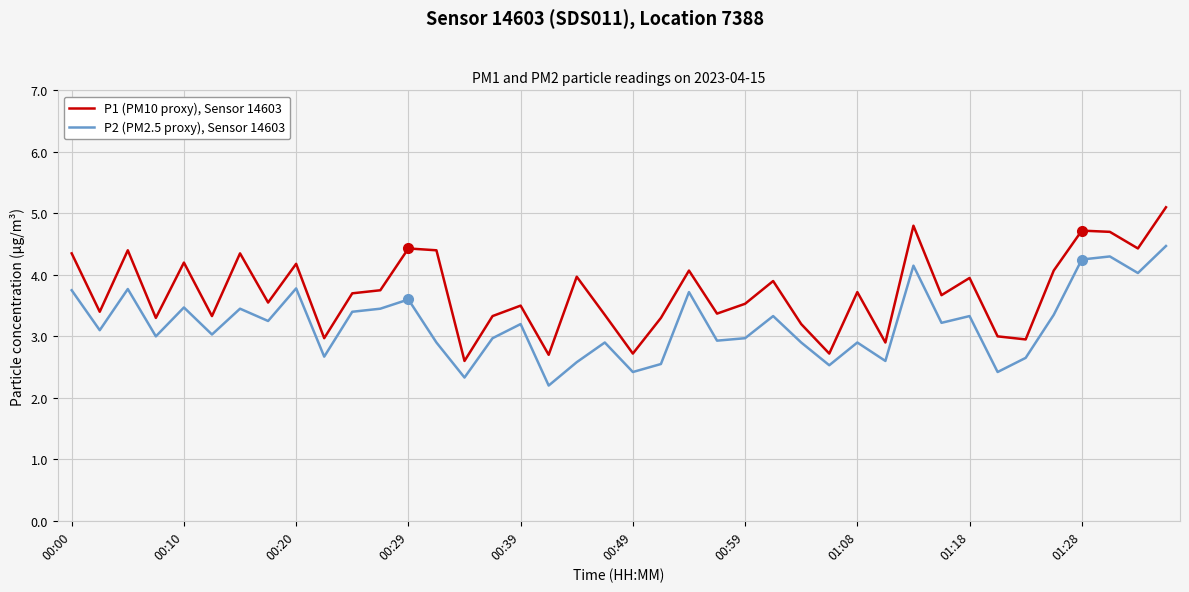

Which series has the largest total across all categories?

P1 (PM10 proxy), Sensor 14603